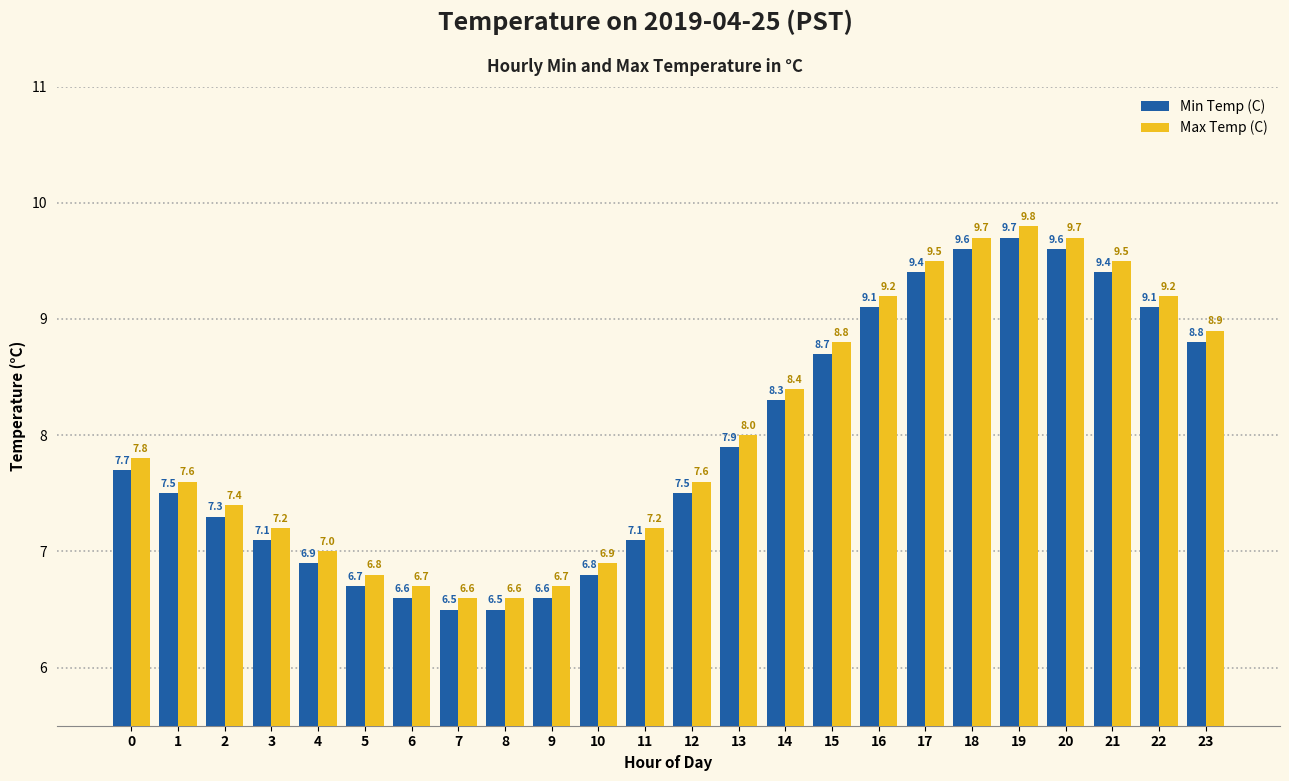

True or false: Max Temp (C) has a value of 8.4 at 14.

True